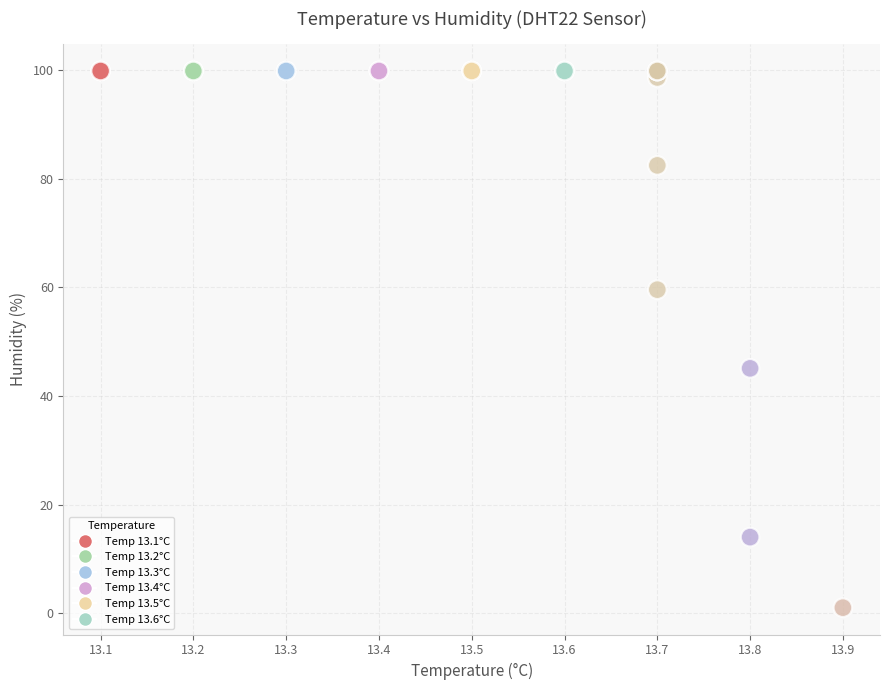

What Y value in the scatter plot is closest to 50?

45.1